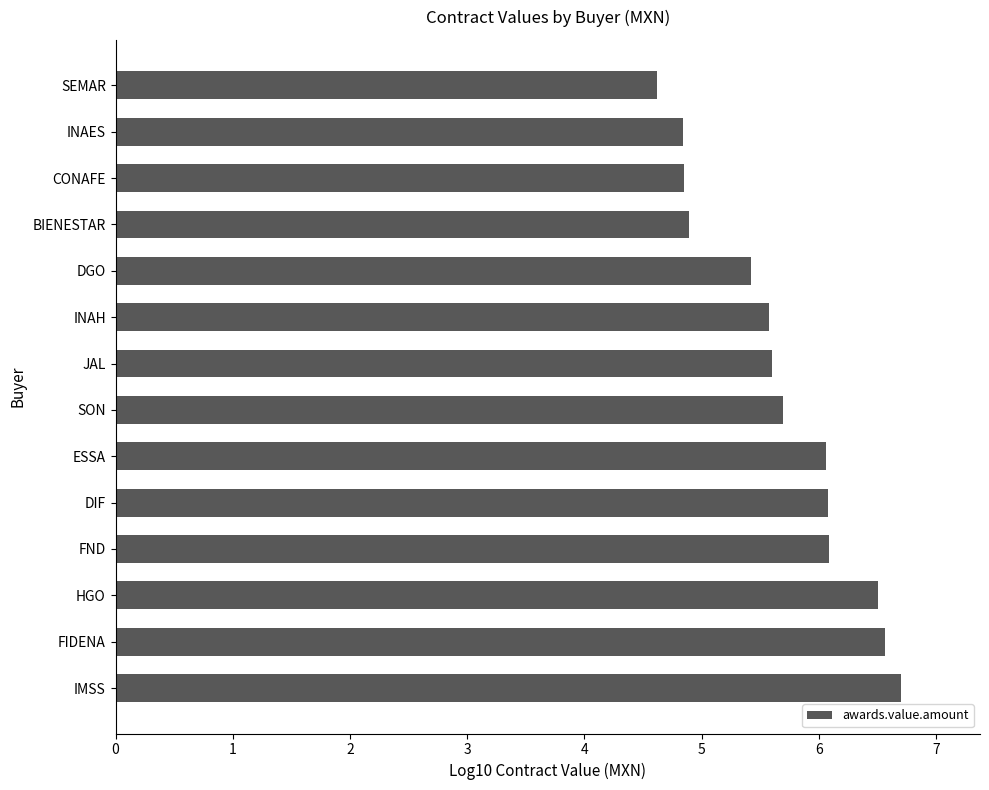

True or false: the data shows 6.6 at FIDENA.

True